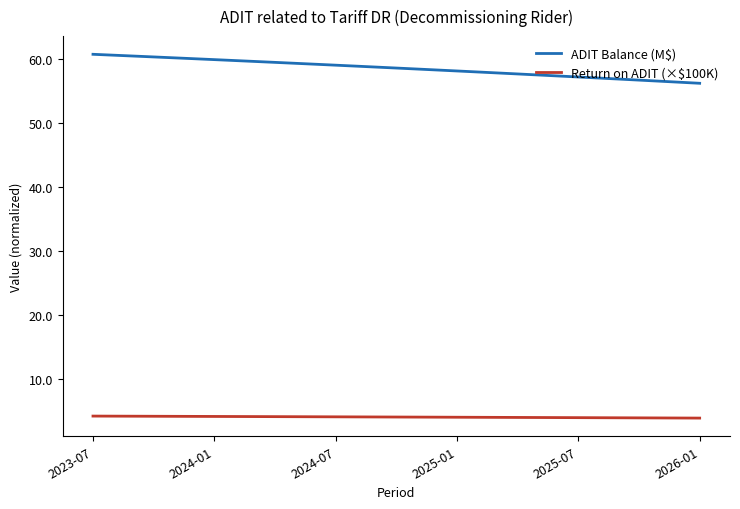

Which series has the largest total across all categories?

ADIT Balance (M$)